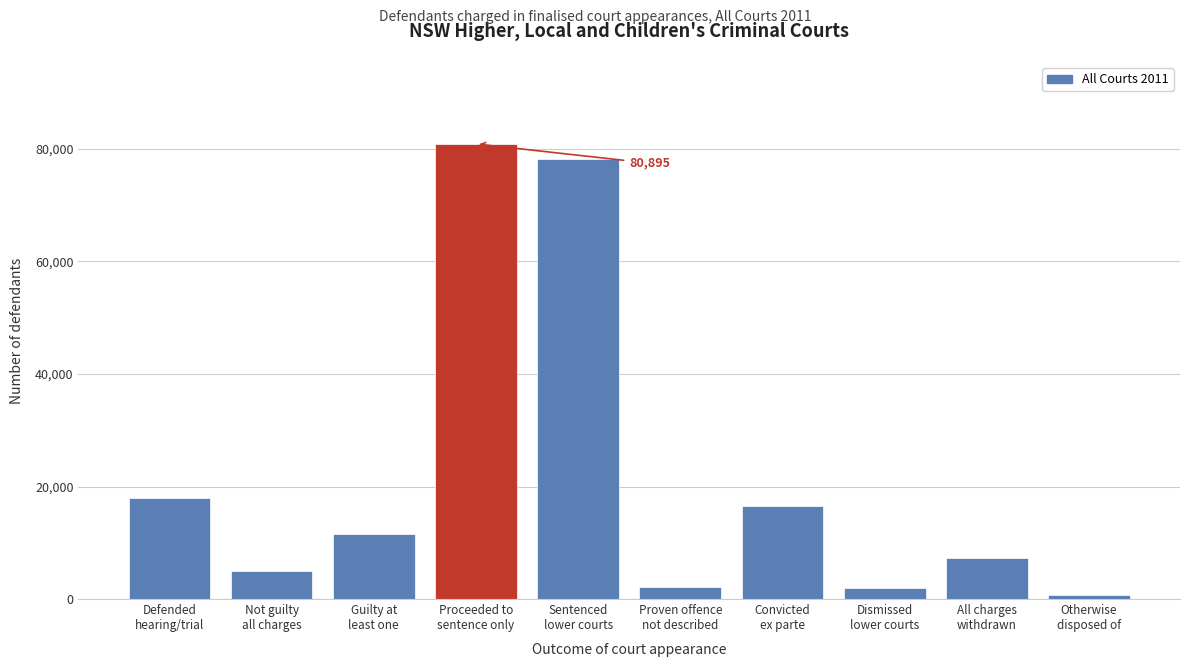

What is the sum of all values?

222294